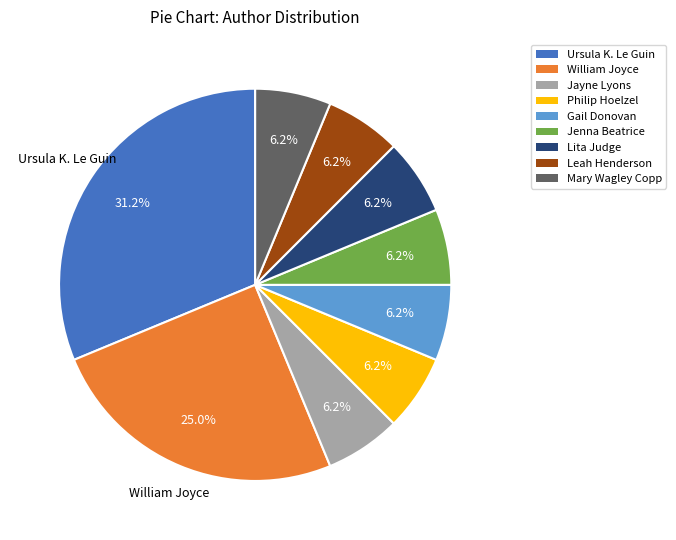

How many segments does this pie chart have?

9